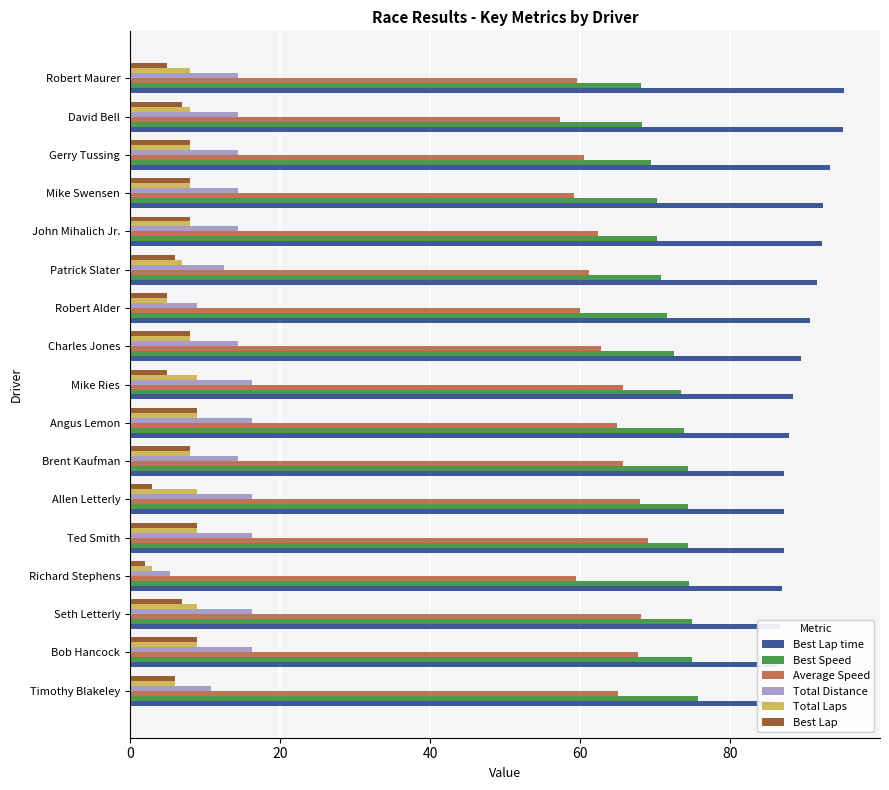

Is the value of Total Distance at Mike Ries greater than the value of Best Lap time at Robert Maurer?

No